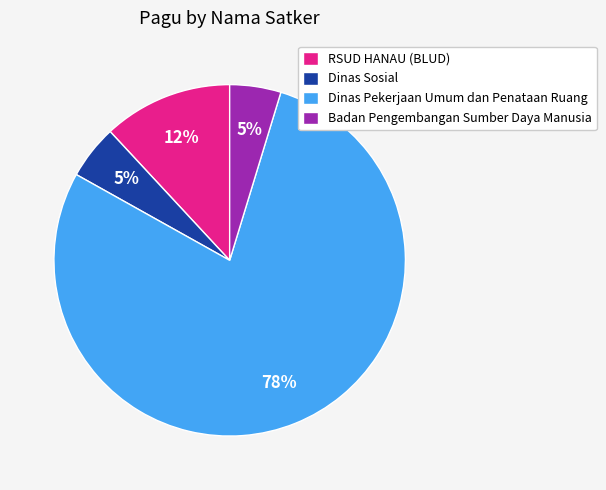

Which slice is the largest?

Dinas Pekerjaan Umum dan Penataan Ruang